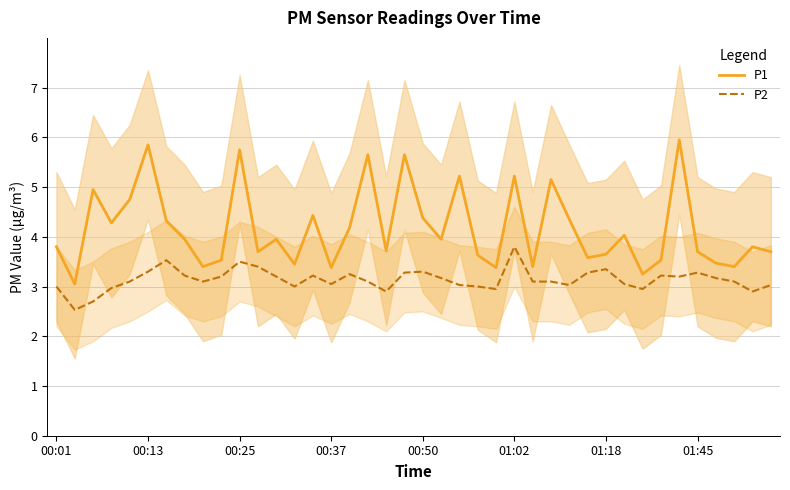

The value of P2 at 00:13 is 1.3. True or false?

False